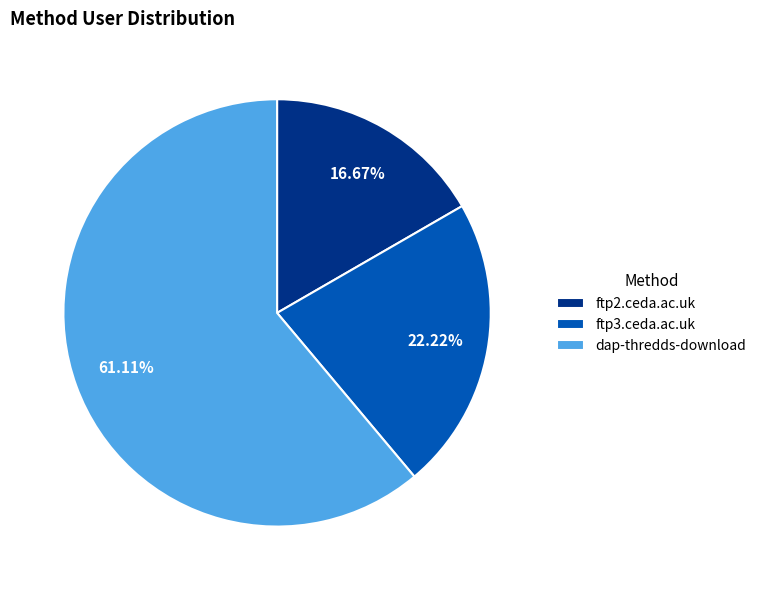

Combined, what portion of the pie is ftp3.ceda.ac.uk and ftp2.ceda.ac.uk?

38.9%